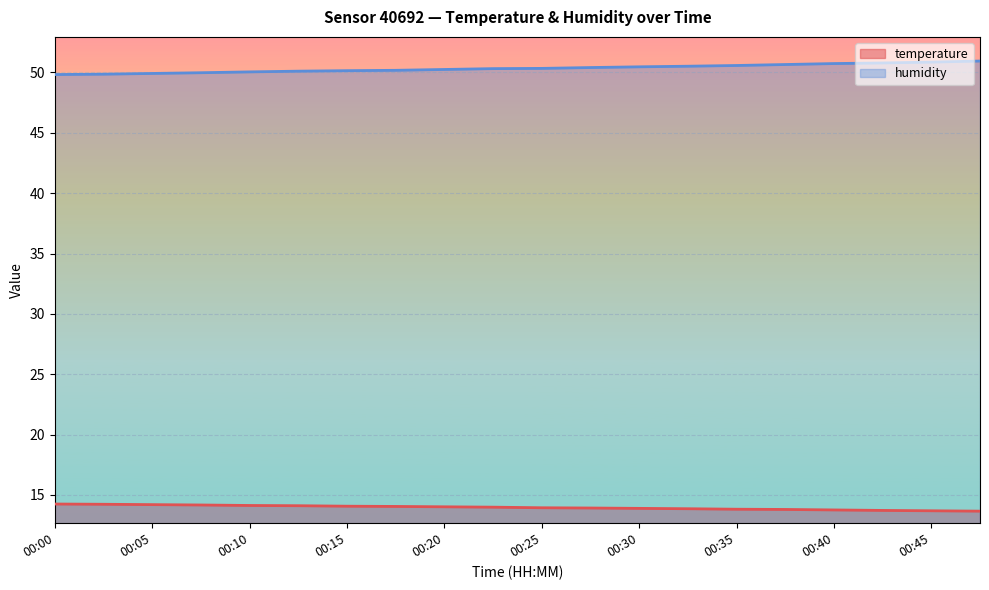

True or false: temperature has more than 2 points higher than both neighbors.

False